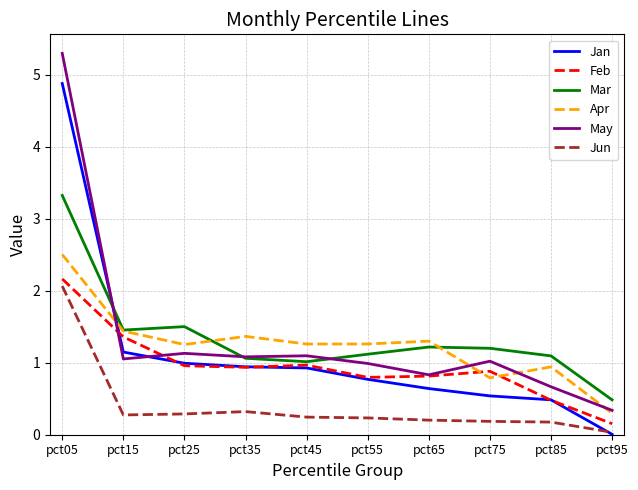

What are all the series names shown in the legend?

Jan, Feb, Mar, Apr, May, Jun